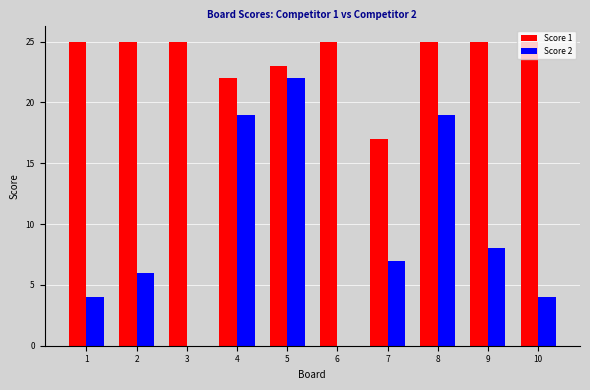

What is the sum of all Score 1 values?

237